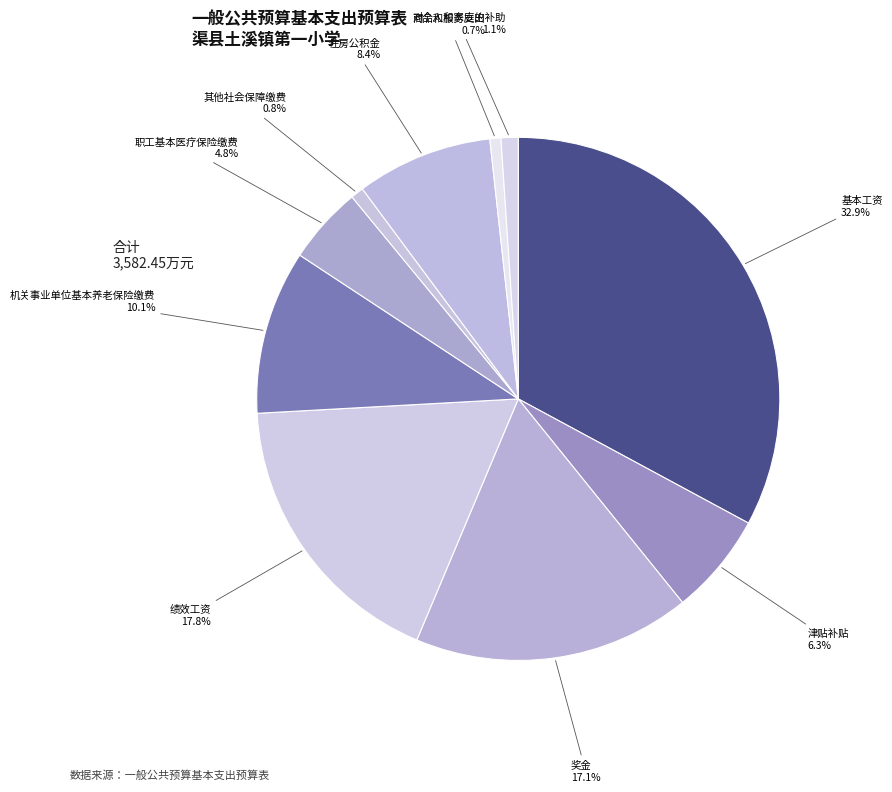

How many segments does this pie chart have?

10